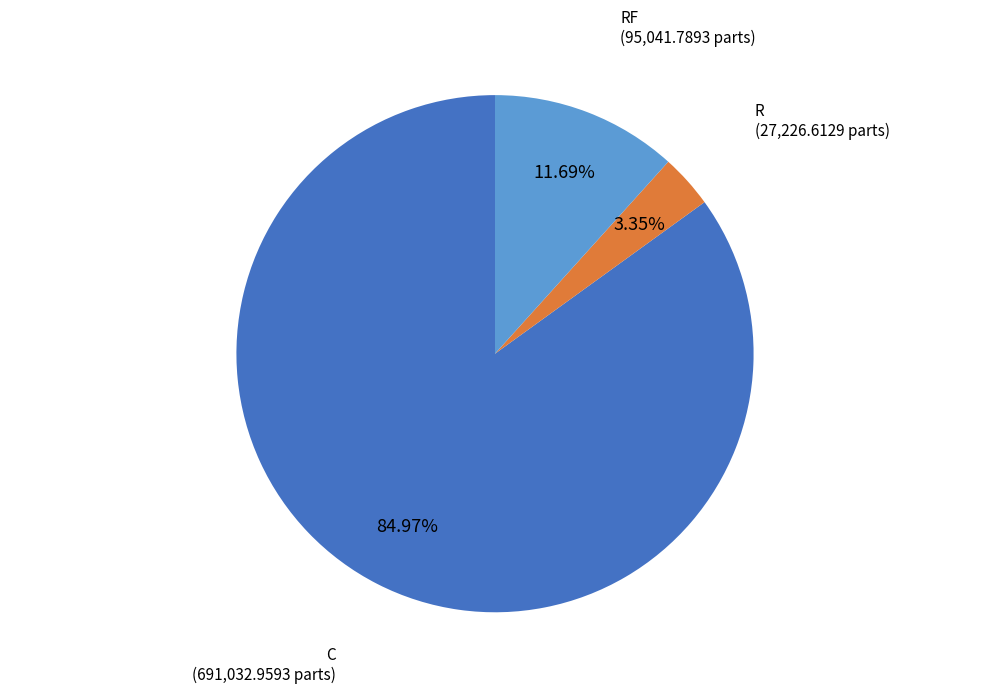

Is there a majority slice in this chart?

Yes